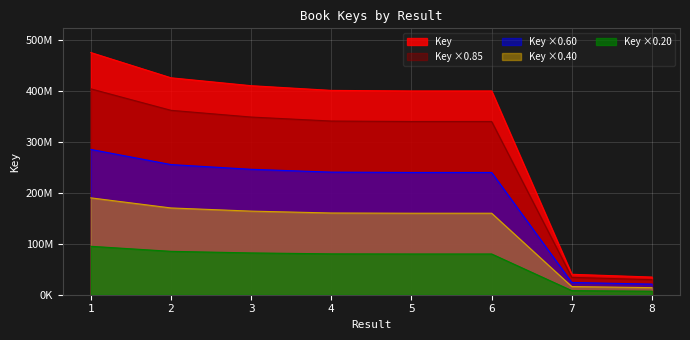

How many data points are less than 401193972?

4